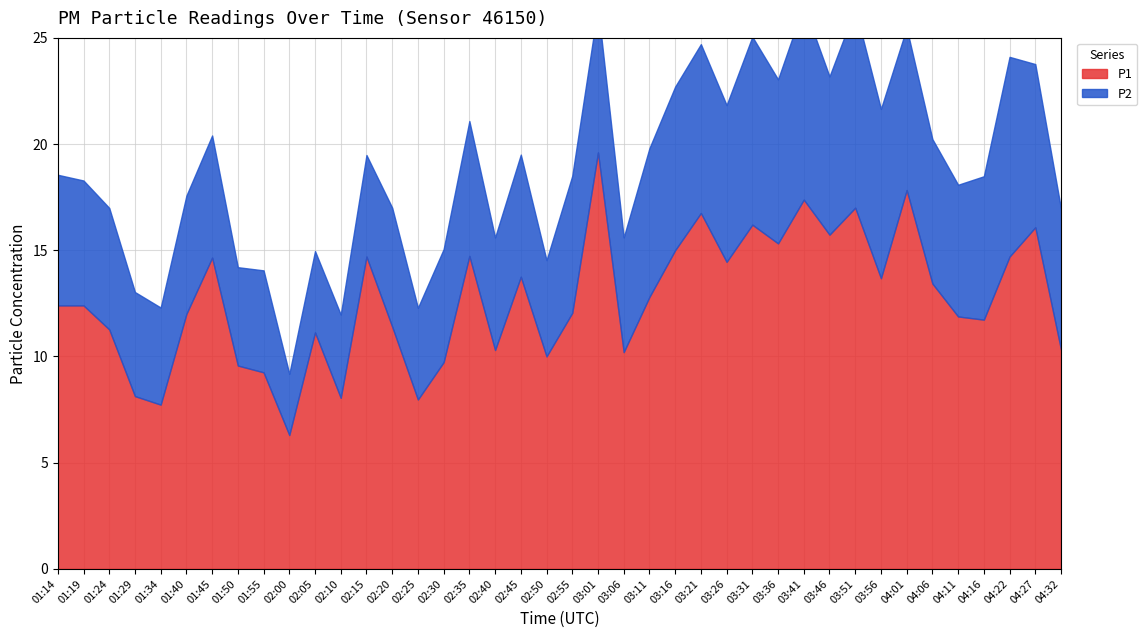

What is the lowest value of the P2 series?

2.9